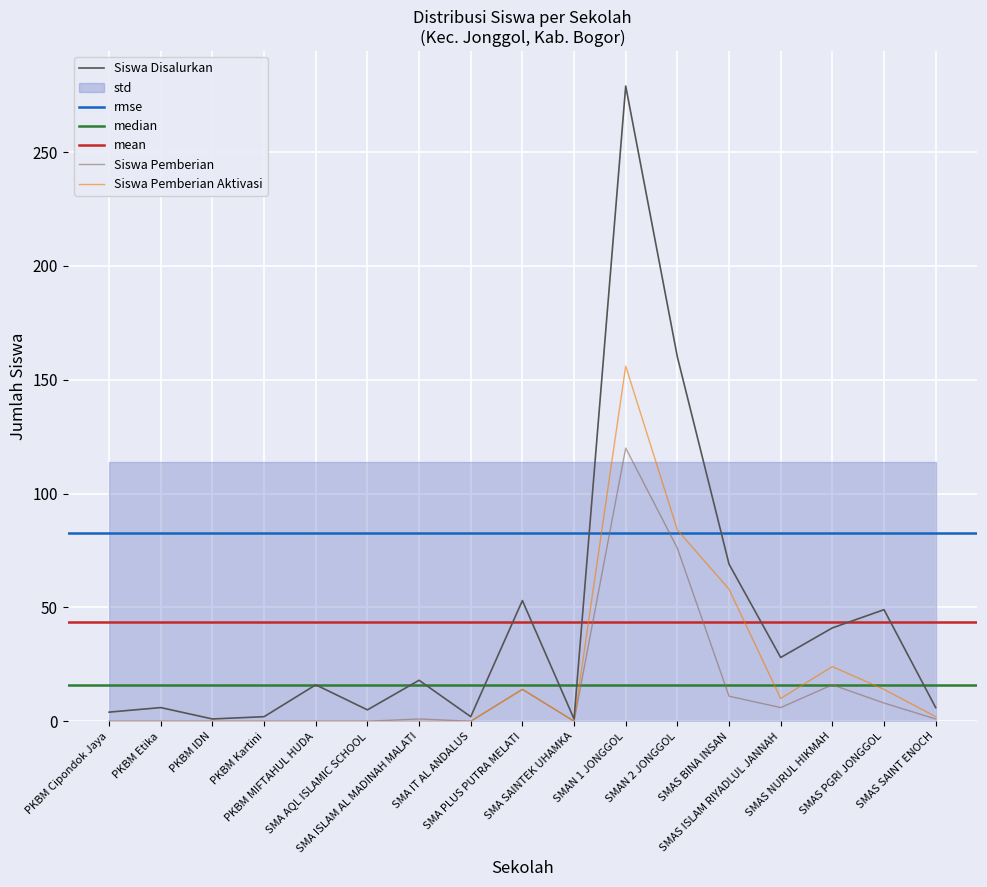

True or false: Siswa Disalurkan has more than 1 interior local peaks.

True